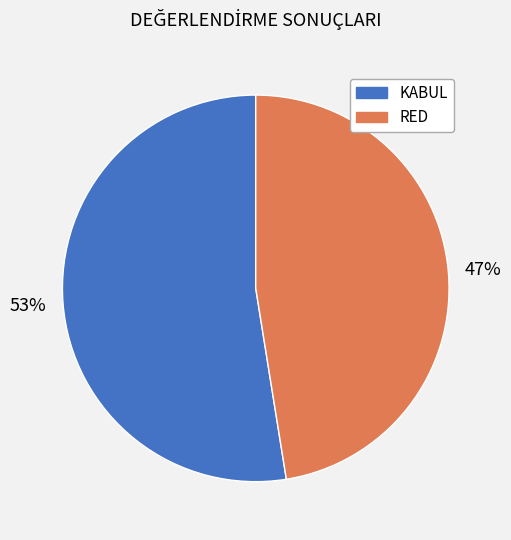

To the nearest percent, what portion does KABUL represent?

53%